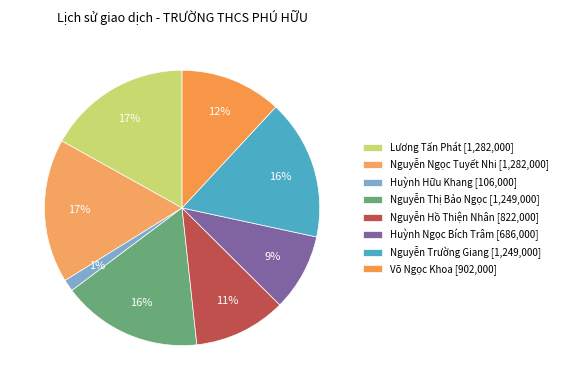

What percentage is the Nguyễn Thị Bảo Ngọc slice, to the nearest percent?

16%